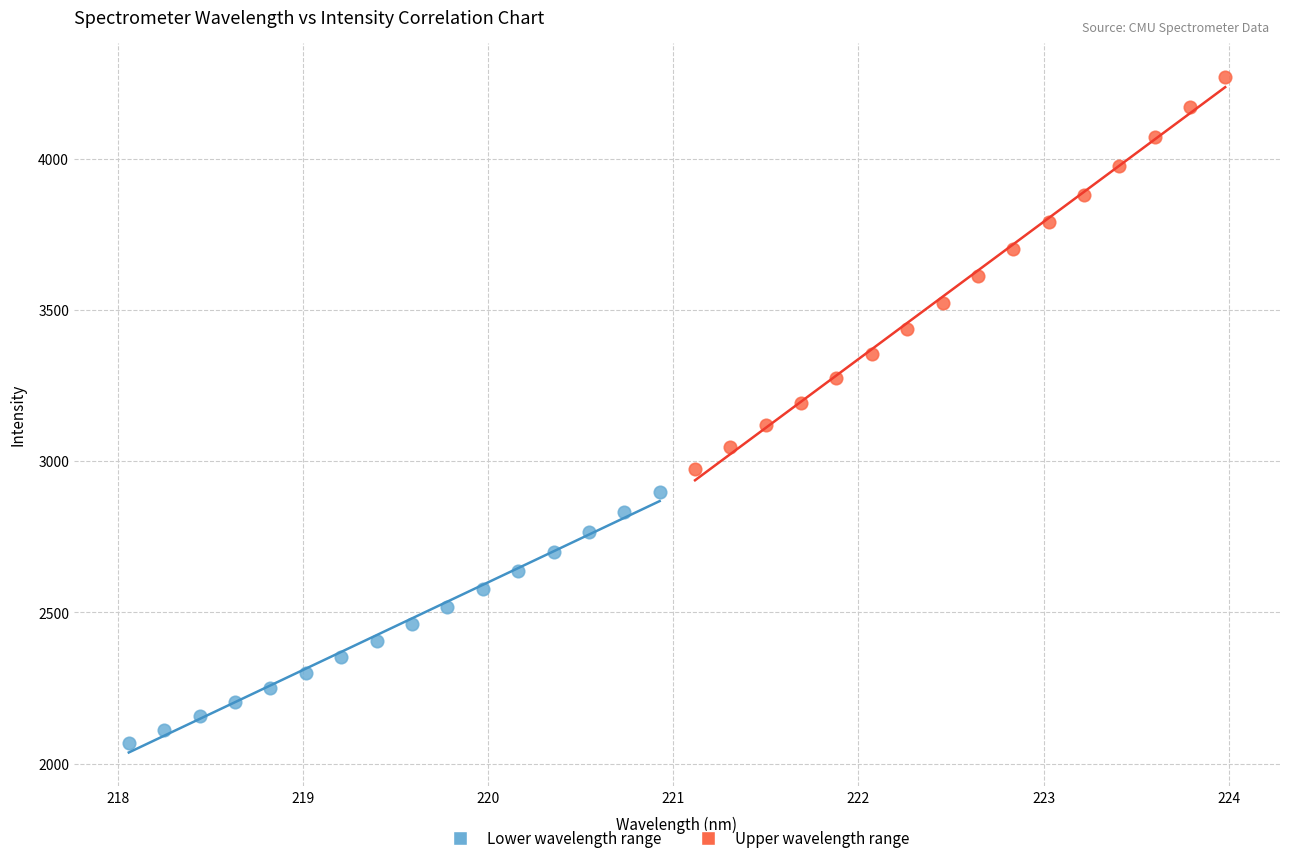

Which series reaches the minimum Y coordinate?

Lower wavelength range